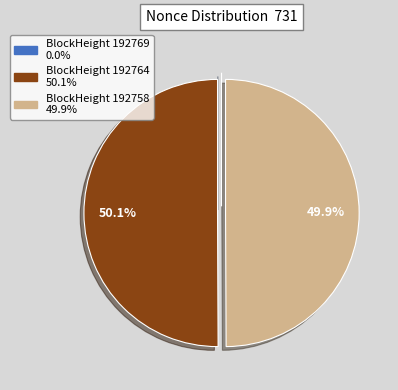

Count the number of slices in the pie.

3